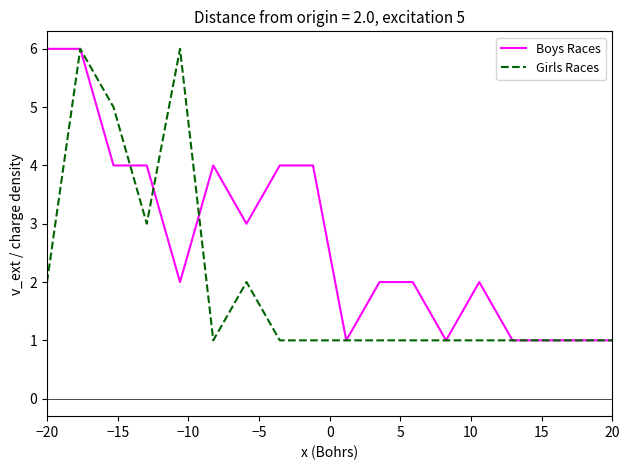

Rank the series by their average value, from lowest to highest.

Girls Races, Boys Races